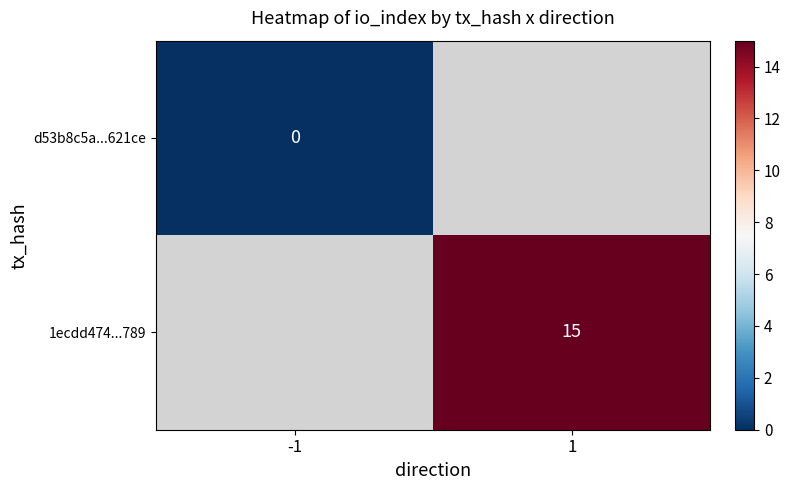

The 1ecdd474...789 series shows 22 at 1. True or false?

False